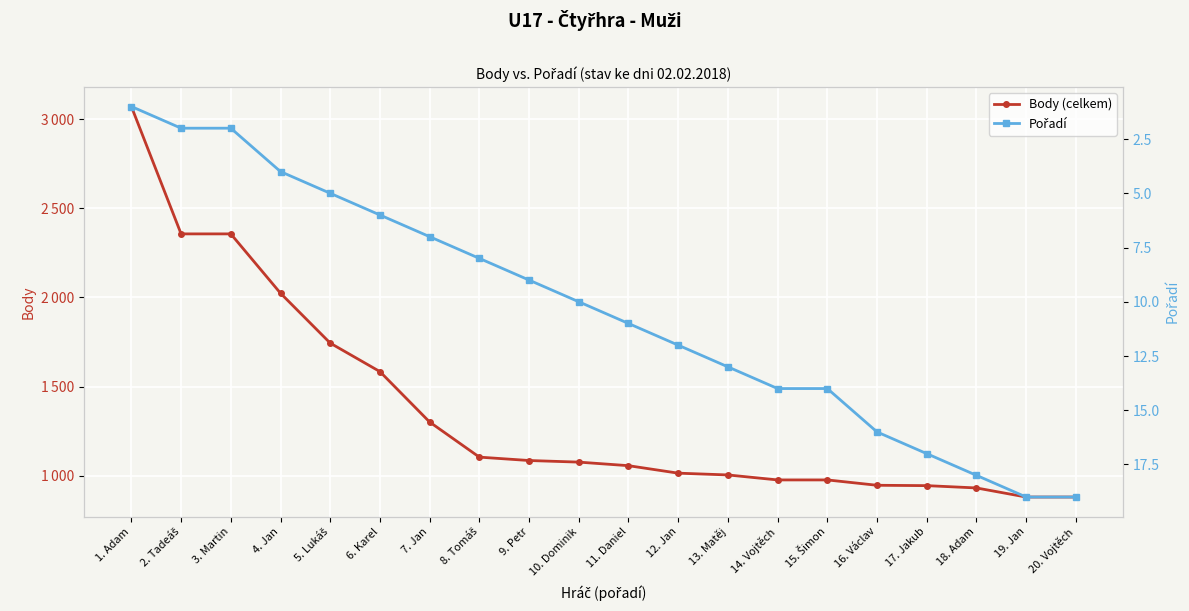

True or false: Pořadí has more than 1 interior local peaks.

False